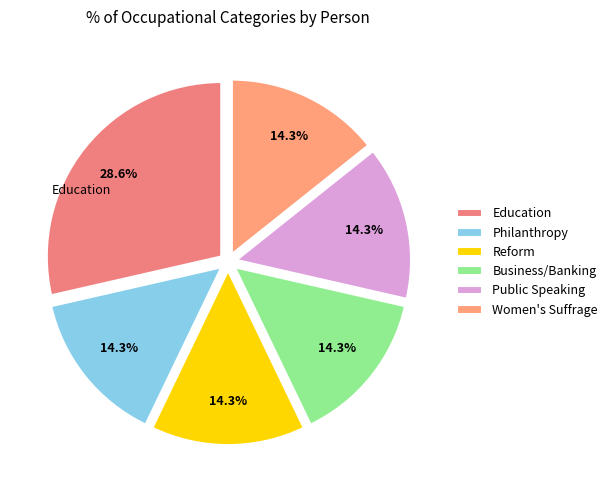

Do Philanthropy and Reform together represent more than half of the pie?

No